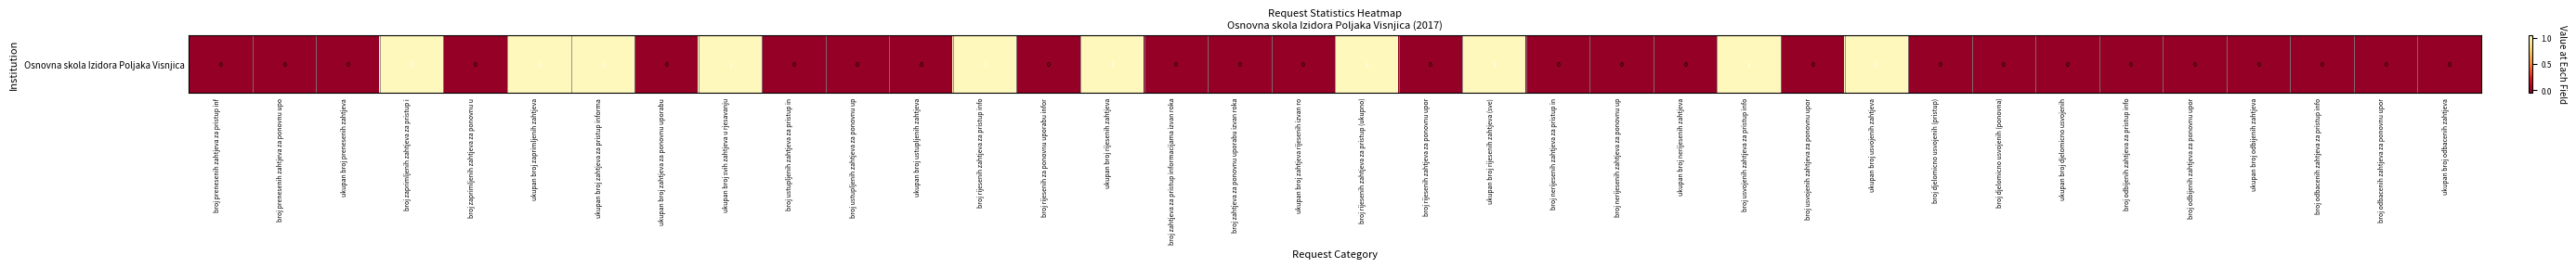

Is it true that the value at ukupan broj rijesenih zahtjeva is 1?

False